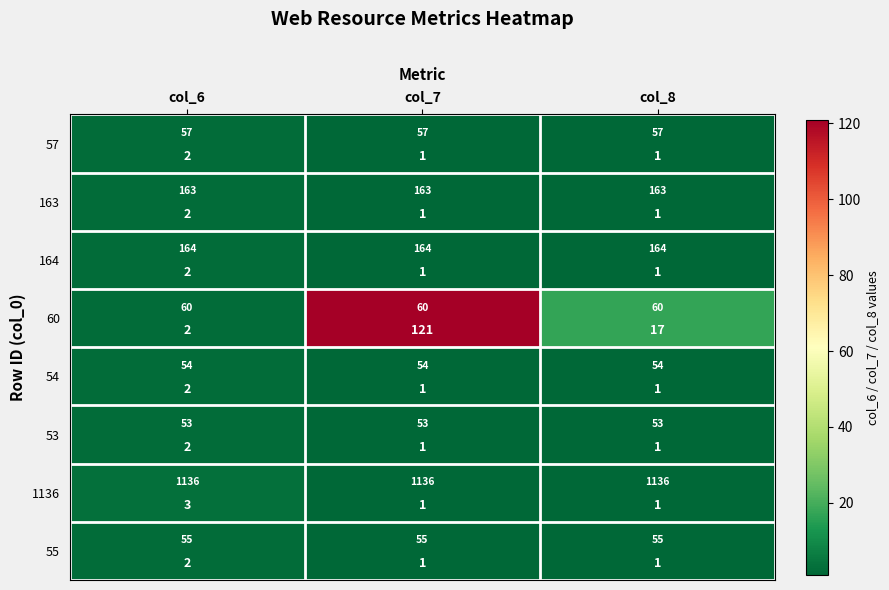

What value does the 163 series have at col_7?

1